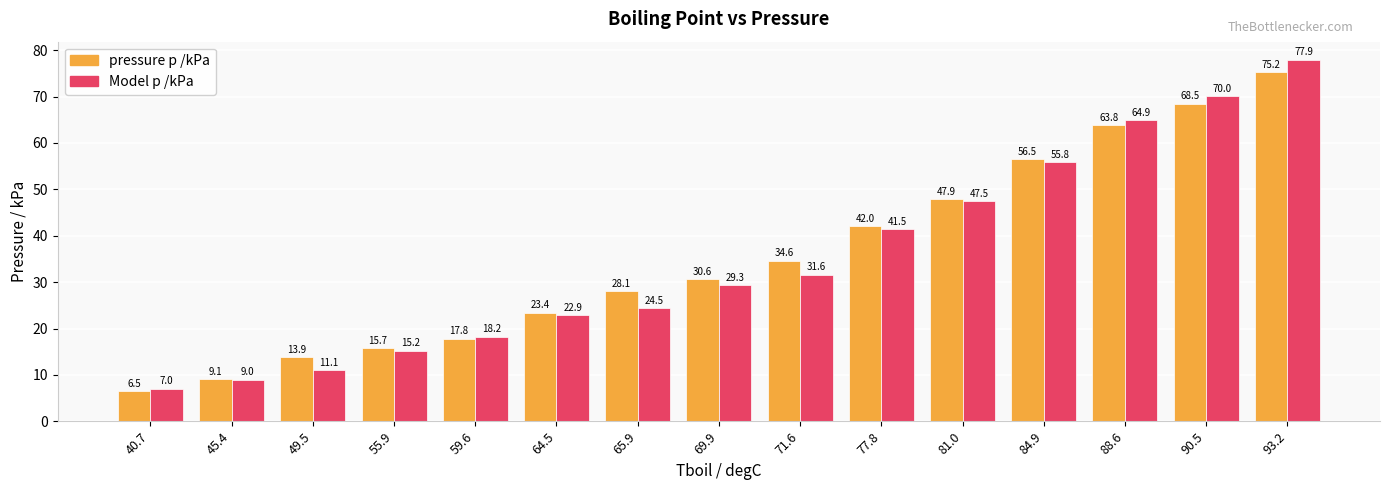

The value of pressure p /kPa at 93.2 is 75.2. True or false?

True